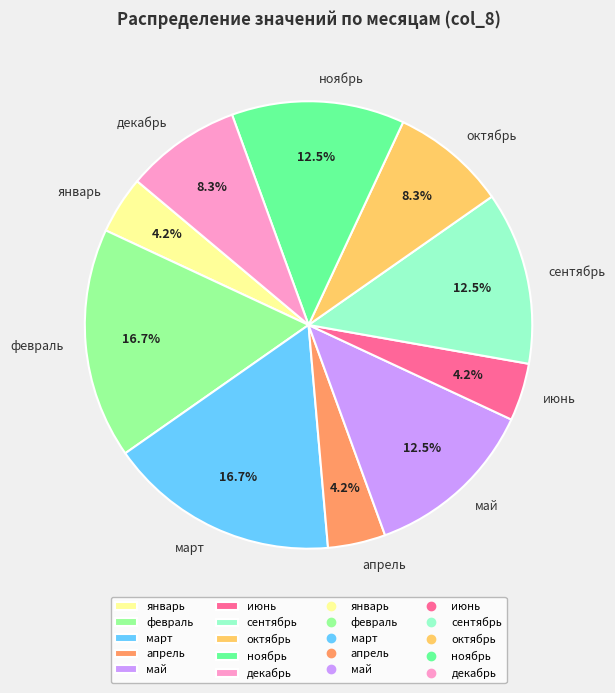

Is there any slice that represents more than half of the pie?

No